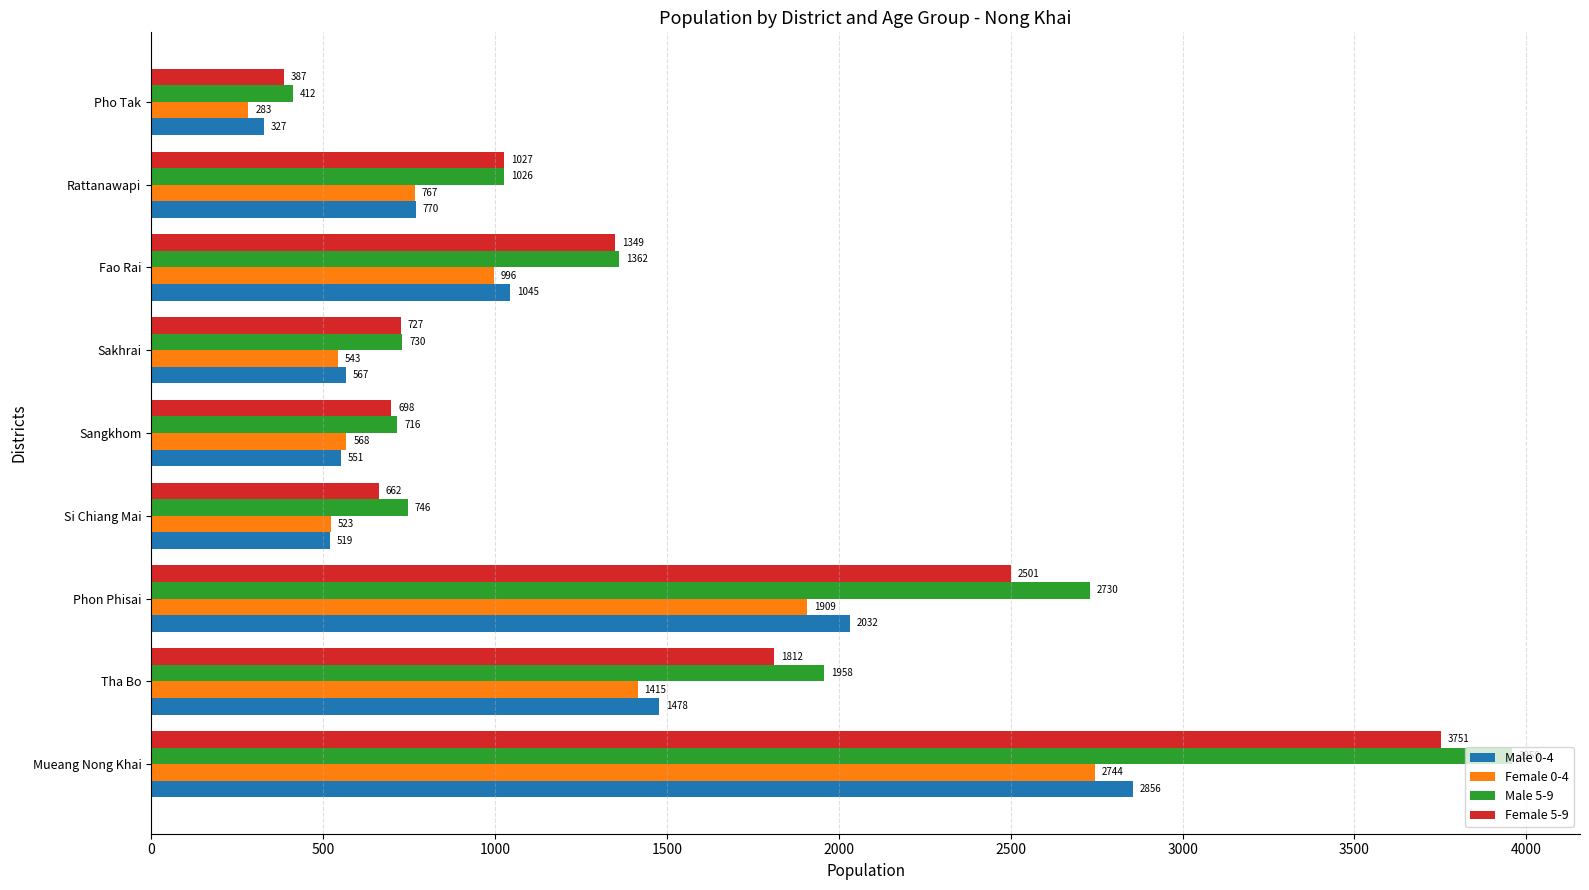

What is the difference between the highest and lowest values at Fao Rai?

366